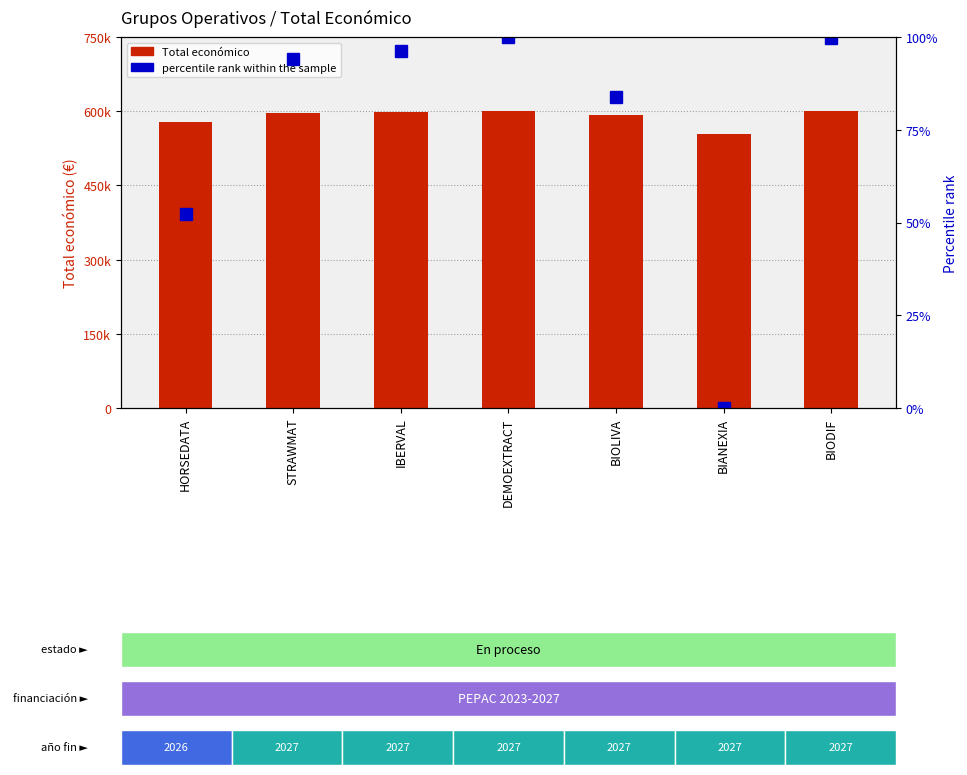

How many data points in percentile rank within the sample are above 94?

4